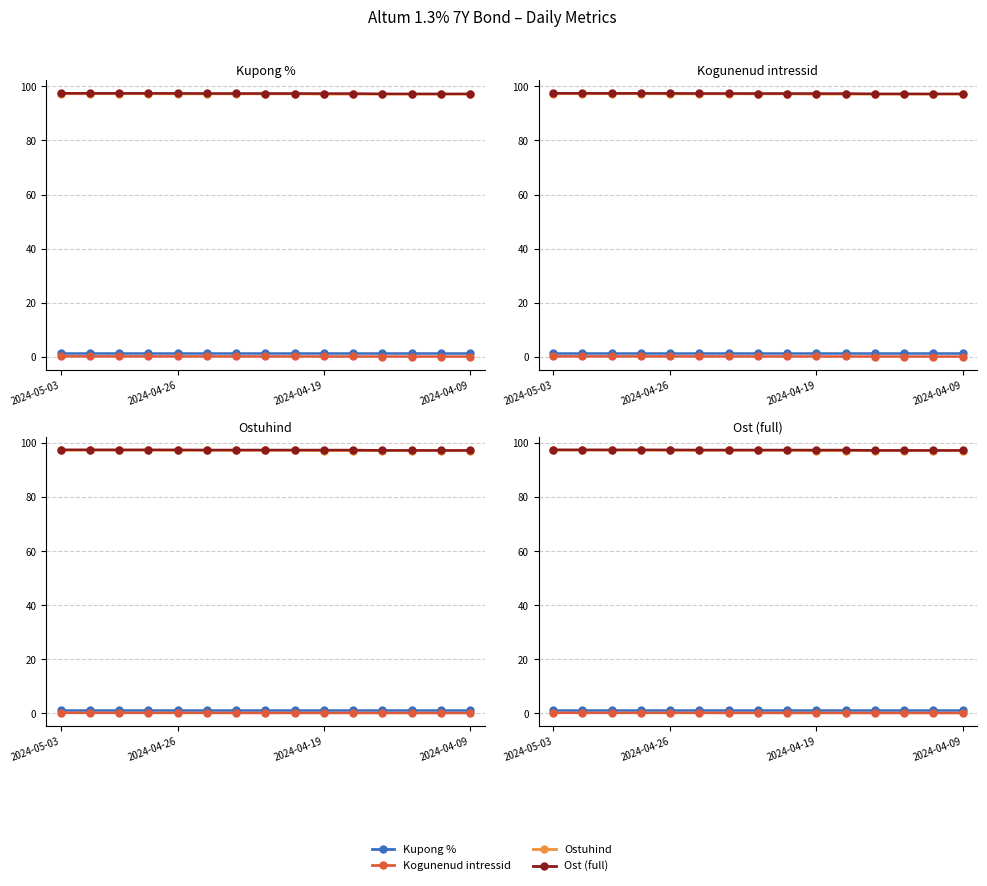

What is the difference between the maximum and second lowest values in the Kogunenud intressid series?

0.1